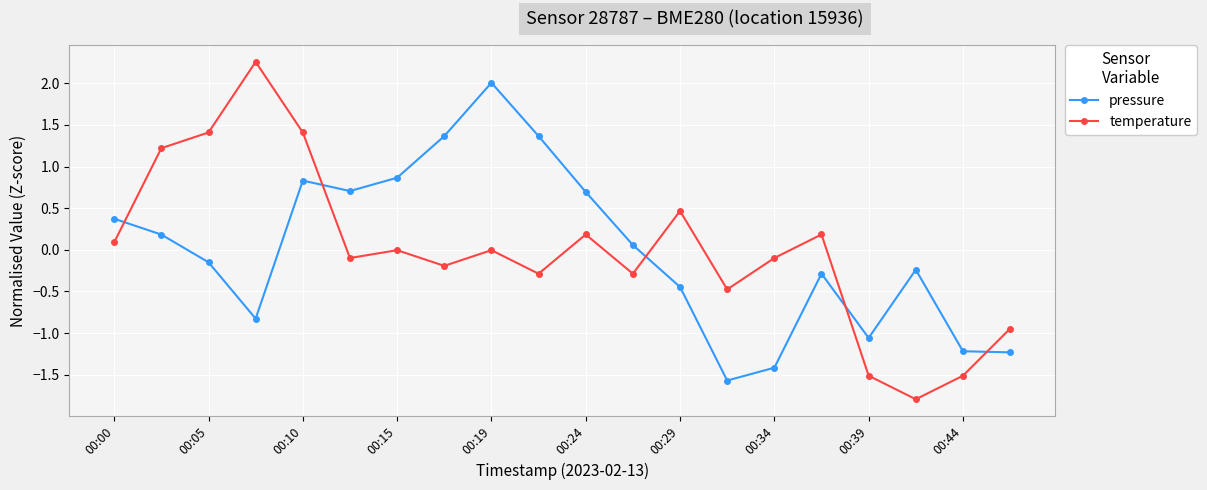

What is the value of the pressure point at the 17th from the left?

-1.1